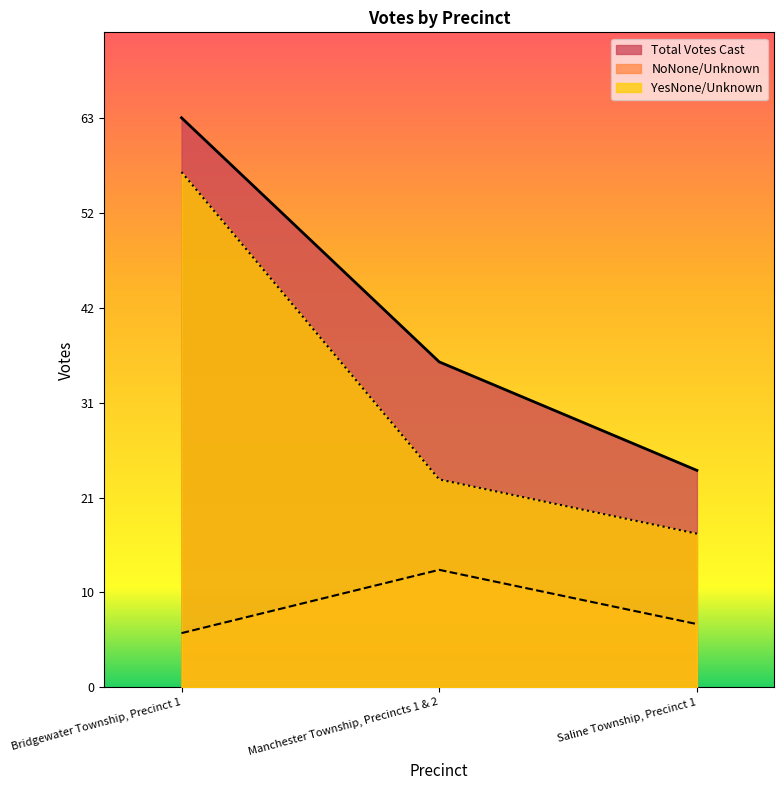

What position from the right is Bridgewater Township, Precinct 1?

3